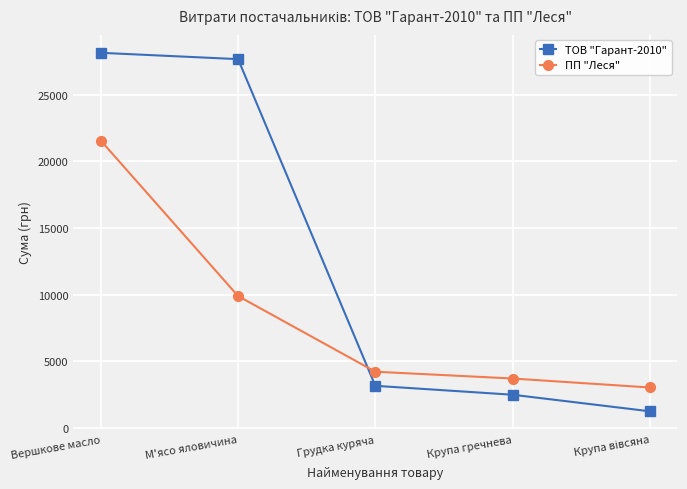

Does the chart display data point markers on the line(s)?

Yes